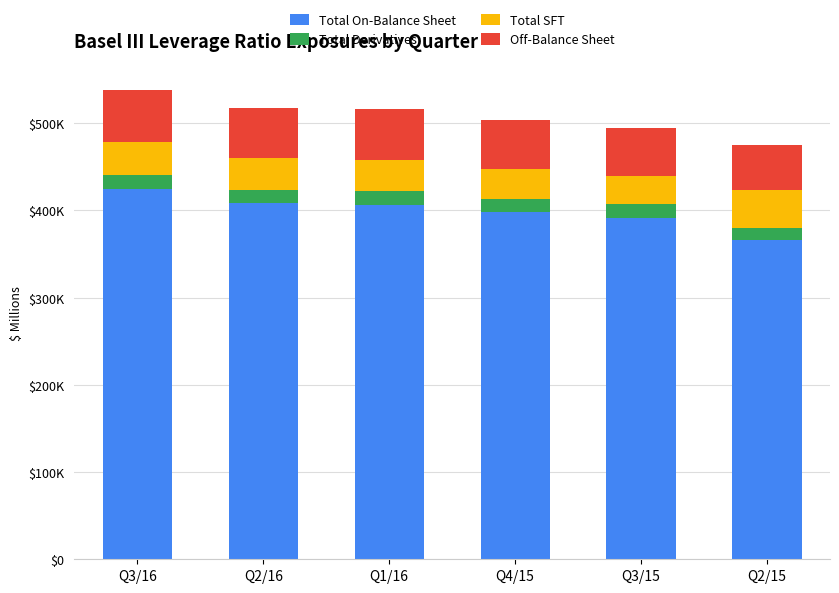

What is the average value of the Off-Balance Sheet series?

56320